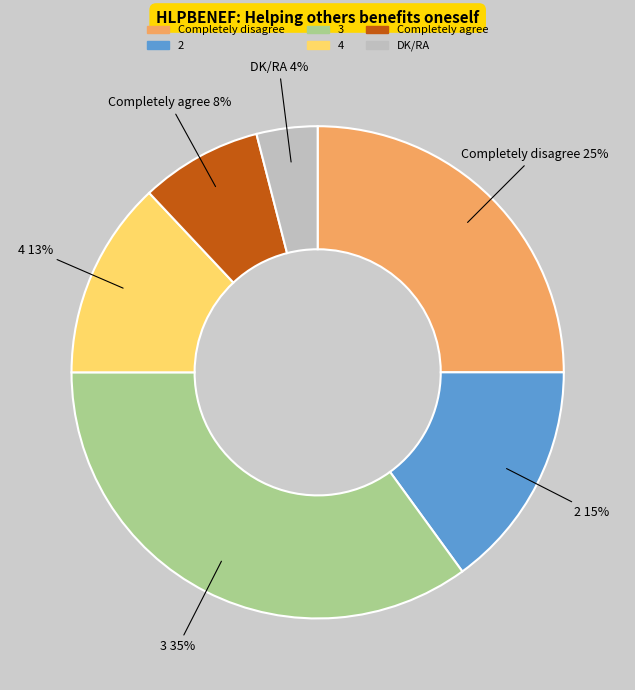

To the nearest percent, what is the difference between the DK/RA and Completely disagree slice percentages?

21%